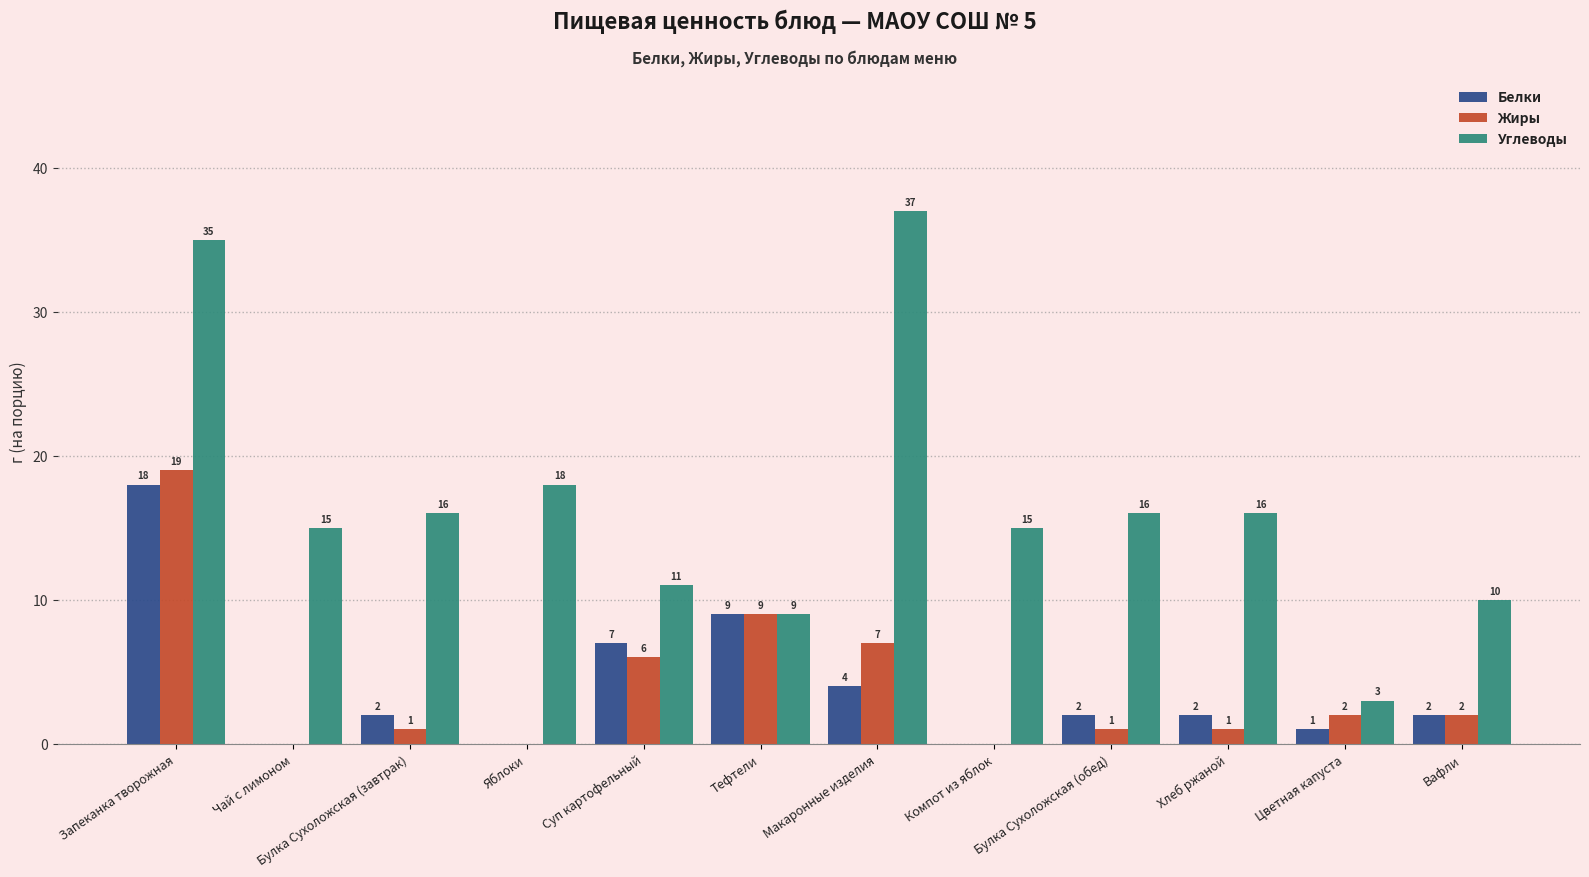

Reading left to right, extract all data points from this chart.

Белки: Запеканка творожная=18	Чай с лимоном=0	Булка Сухоложская (завтрак)=2	Яблоки=0	Суп картофельный=7	Тефтели=9	Макаронные изделия=4	Компот из яблок=0	Булка Сухоложская (обед)=2	Хлеб ржаной=2	Цветная капуста=1	Вафли=2
Жиры: Запеканка творожная=19	Чай с лимоном=0	Булка Сухоложская (завтрак)=1	Яблоки=0	Суп картофельный=6	Тефтели=9	Макаронные изделия=7	Компот из яблок=0	Булка Сухоложская (обед)=1	Хлеб ржаной=1	Цветная капуста=2	Вафли=2
Углеводы: Запеканка творожная=35	Чай с лимоном=15	Булка Сухоложская (завтрак)=16	Яблоки=18	Суп картофельный=11	Тефтели=9	Макаронные изделия=37	Компот из яблок=15	Булка Сухоложская (обед)=16	Хлеб ржаной=16	Цветная капуста=3	Вафли=10